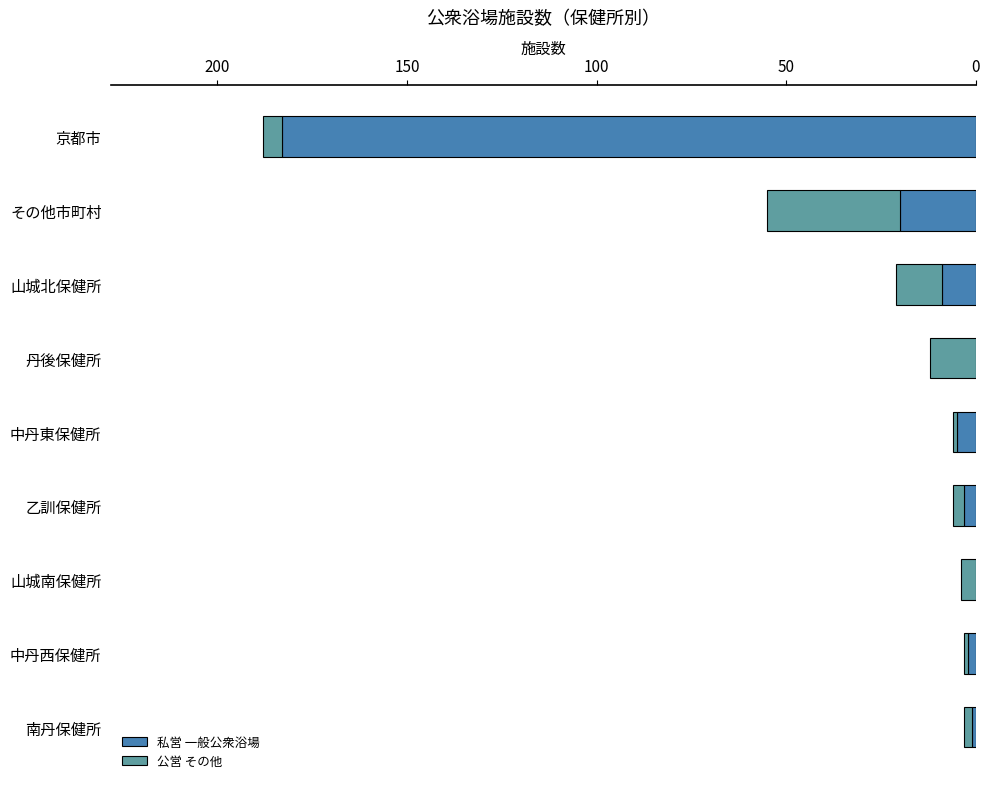

At which category is the sum across all series the highest?

京都市